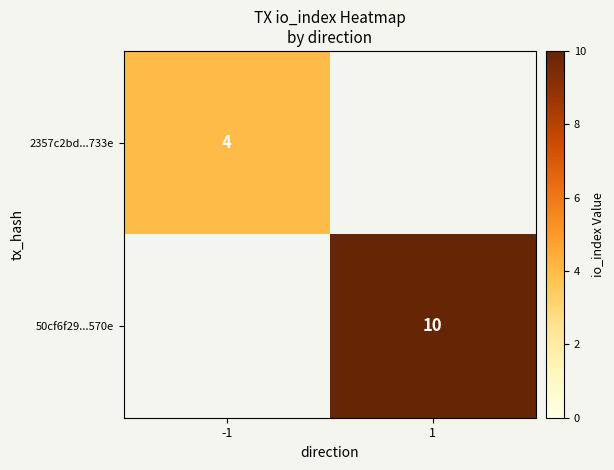

Which category has the highest value across all series?

1